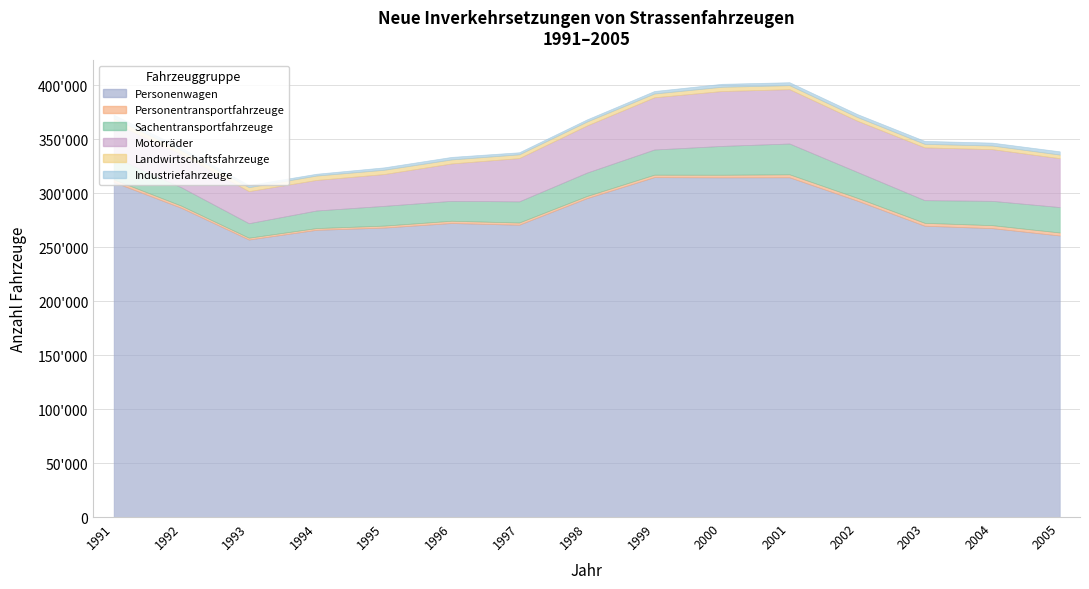

Reading left to right, extract all data points from this chart.

Personenwagen: 310193	286289	256917	265892	267975	272214	270625	295165	314691	314482	314580	293034	269711	267476	260682
Personentransportfahrzeuge: 2438	2025	1725	1656	1848	2113	2078	2043	2286	2434	2753	2601	2691	2770	2785
Sachentransportfahrzeuge: 20915	17021	13410	16258	18275	18425	19558	21624	23309	26687	28502	23978	20987	22495	23535
Motorräder: 31482	30709	29690	28278	29446	34619	40069	43614	48335	50812	50303	47406	48856	47871	45230
Landwirtschaftsfahrzeuge: 4200	3542	3655	4058	3965	3719	3468	3649	3502	3943	3710	3457	3269	3335	3371
Industriefahrzeuge: 3294	2297	2002	1707	2251	2352	1939	1993	2330	2747	2747	2722	2753	2729	3012